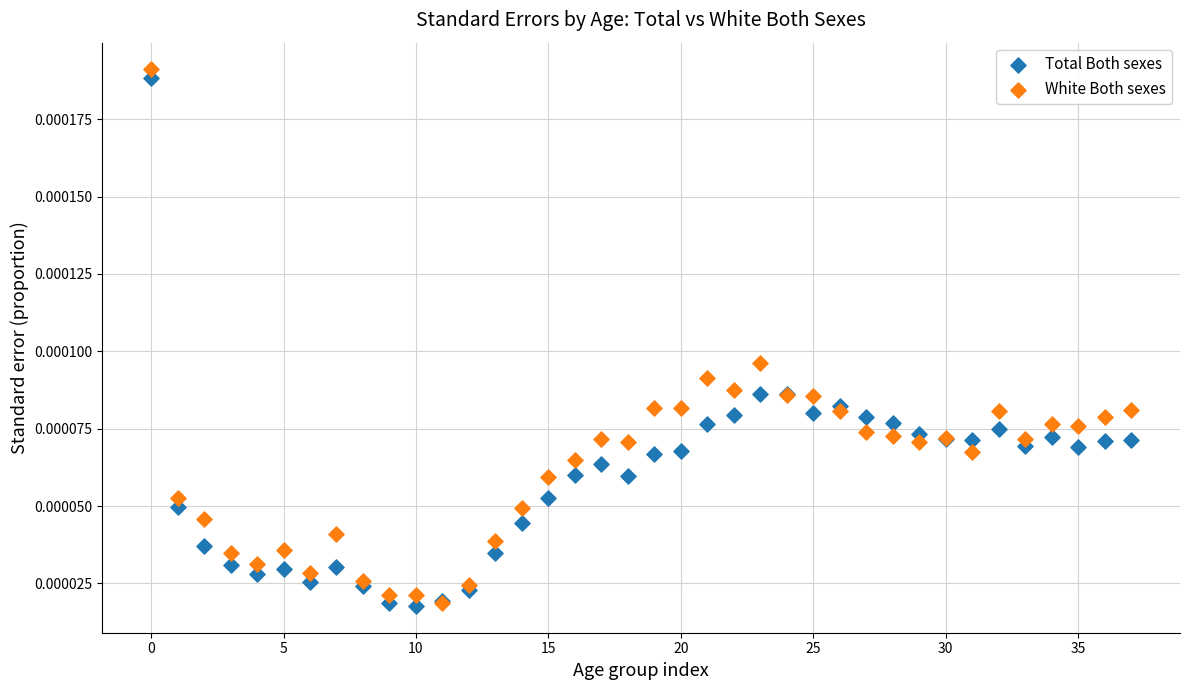

What are all the series names shown in the legend?

Total Both sexes, White Both sexes